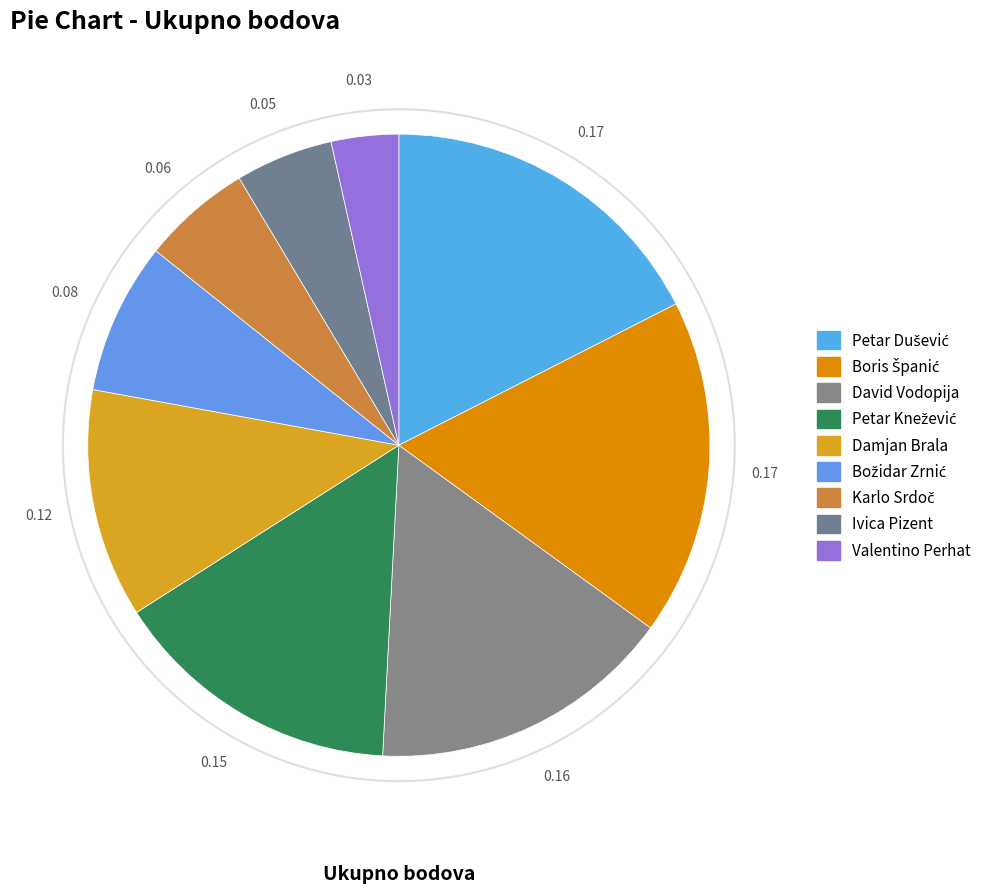

Is Damjan Brala the majority of the pie?

No